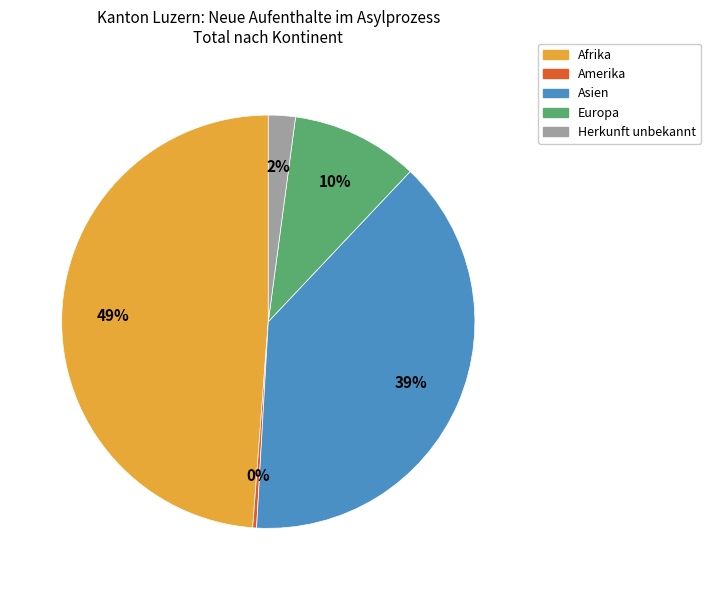

To the nearest percent, what is the difference between the Asien and Herkunft unbekannt slice percentages?

37%